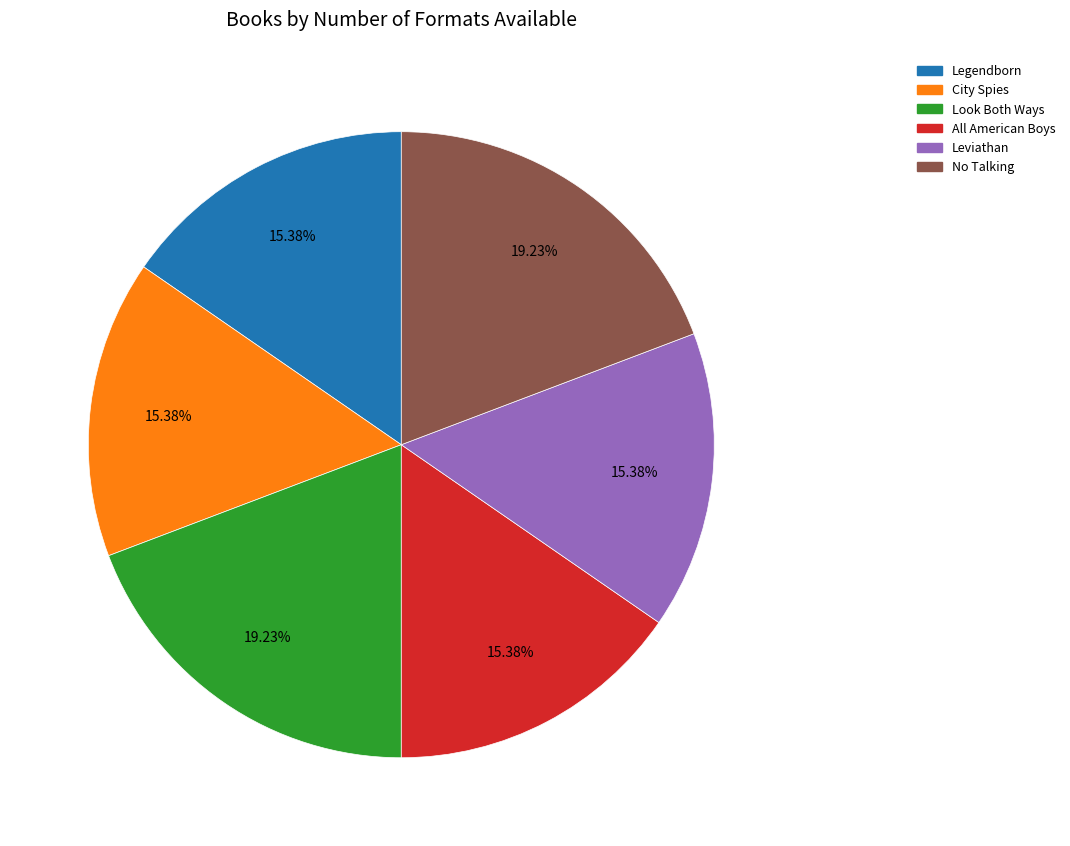

How much of the chart is everything except Leviathan?

84.6%